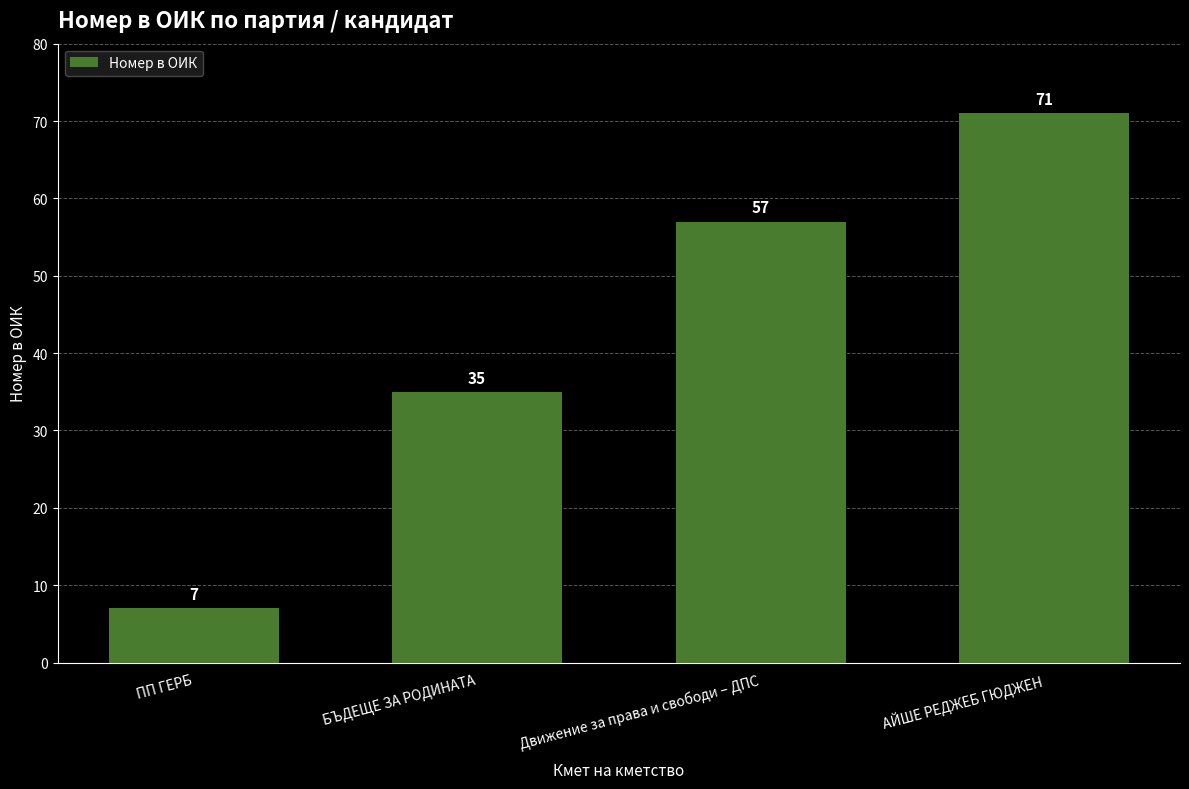

Where is the data nearest to the value 39?

БЪДЕЩЕ ЗА РОДИНАТА